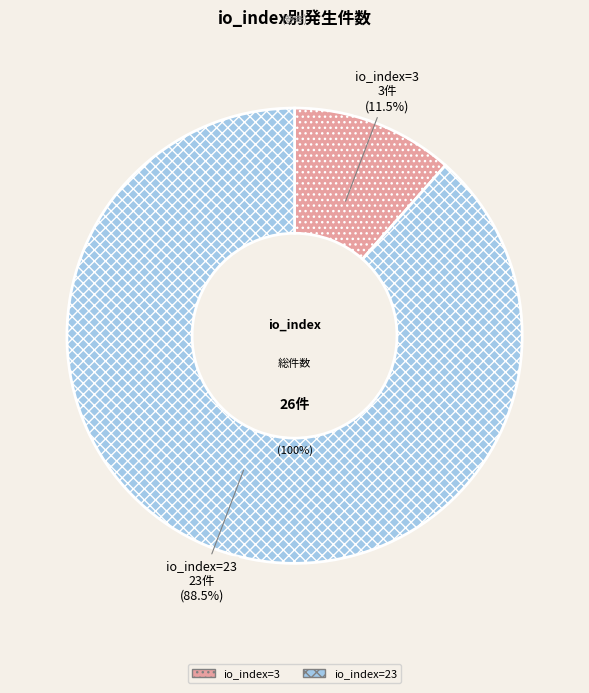

Rank the categories by value from highest to lowest.

io_index=23, io_index=3